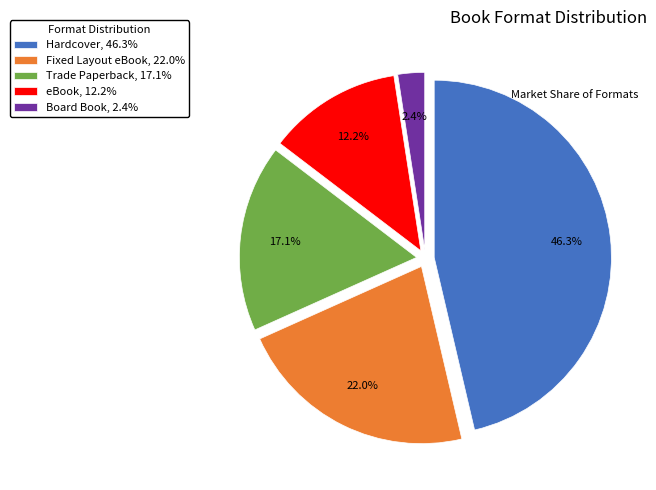

Which has a higher value, Trade Paperback, 17.1% or eBook, 12.2%?

Trade Paperback, 17.1%